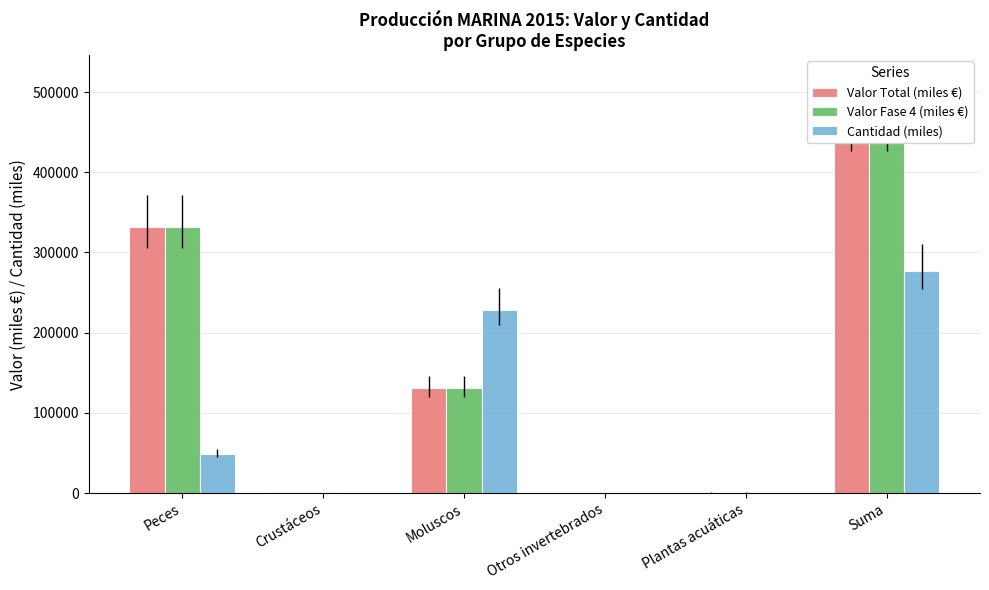

What is the average value of the Valor Total (miles €) series?

154736.2